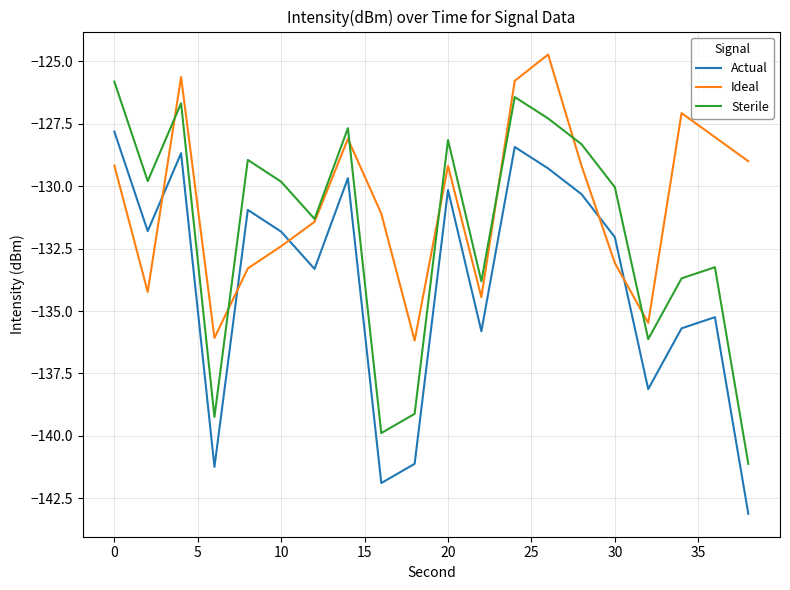

True or false: Sterile and Actual cross at least once.

False